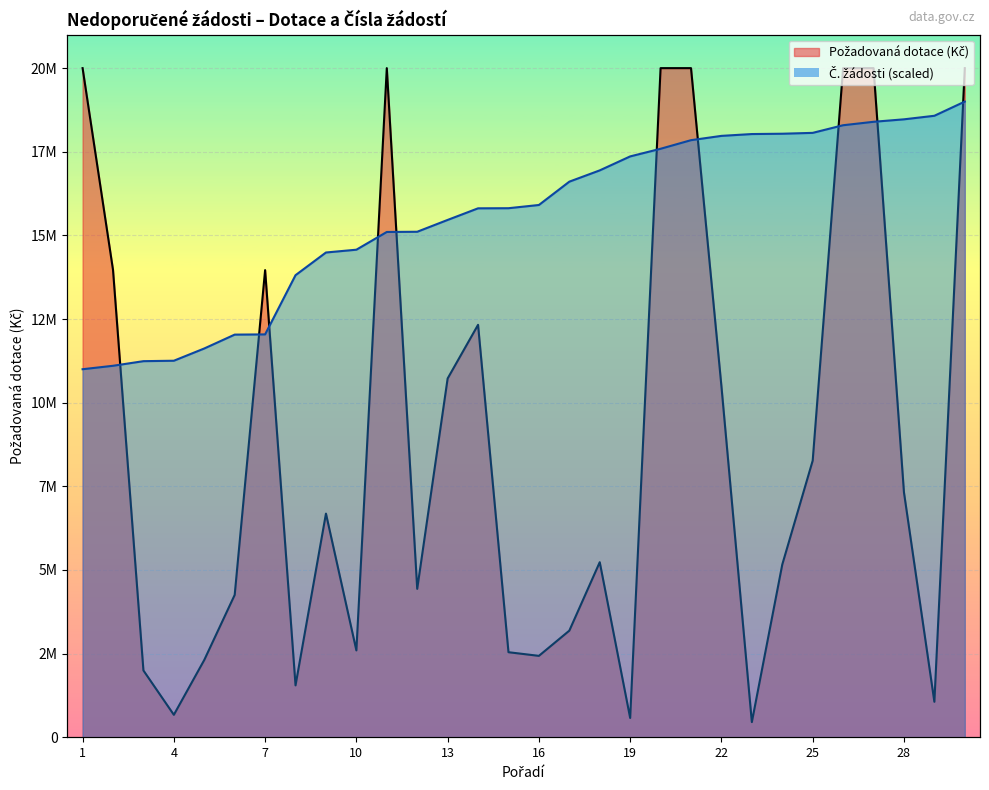

Rank the categories by Č. žádosti value from lowest to highest.

1, 2, 3, 4, 5, 6, 7, 8, 9, 10, 11, 12, 13, 14, 15, 16, 17, 18, 19, 20, 21, 22, 23, 24, 25, 26, 27, 28, 29, 30